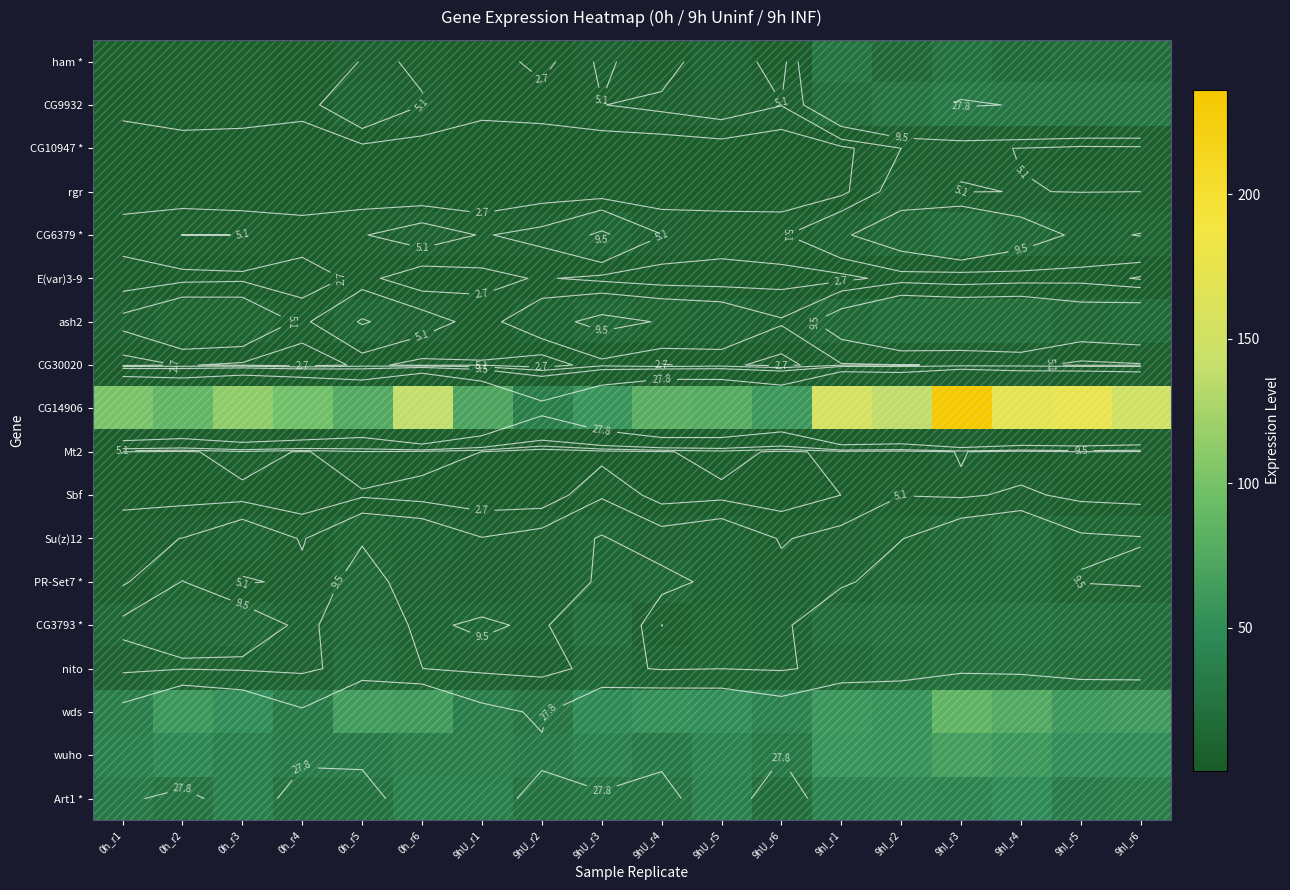

Which has a higher value, 0h_r3 or 0h_r2?

0h_r2